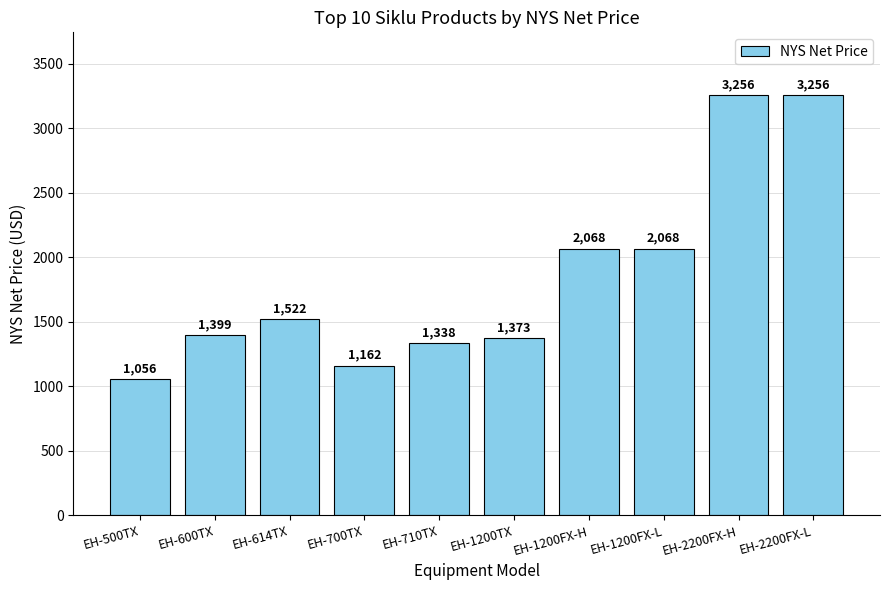

What is the minimum value shown in the chart?

1056.0